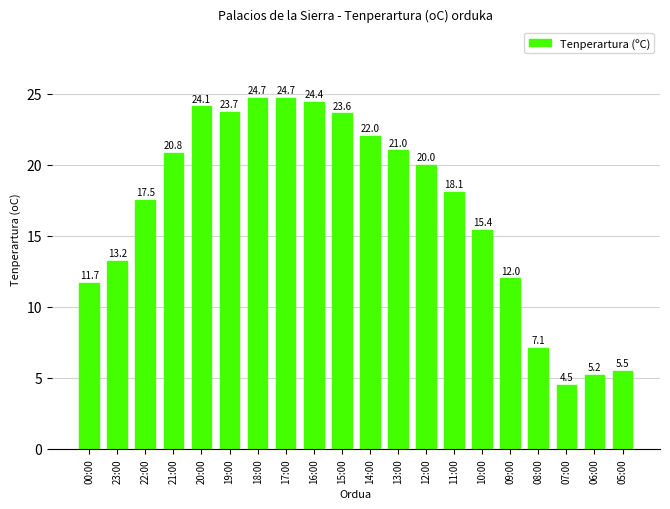

Read the value at 10:00.

15.4